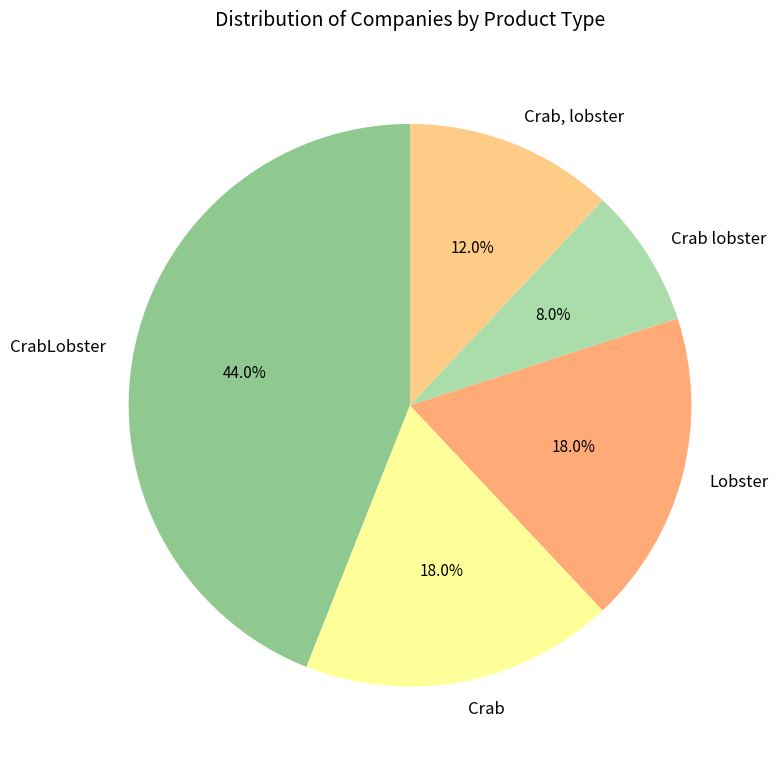

To the nearest percent, what is the combined percentage of Crab, lobster and Crab lobster?

20%